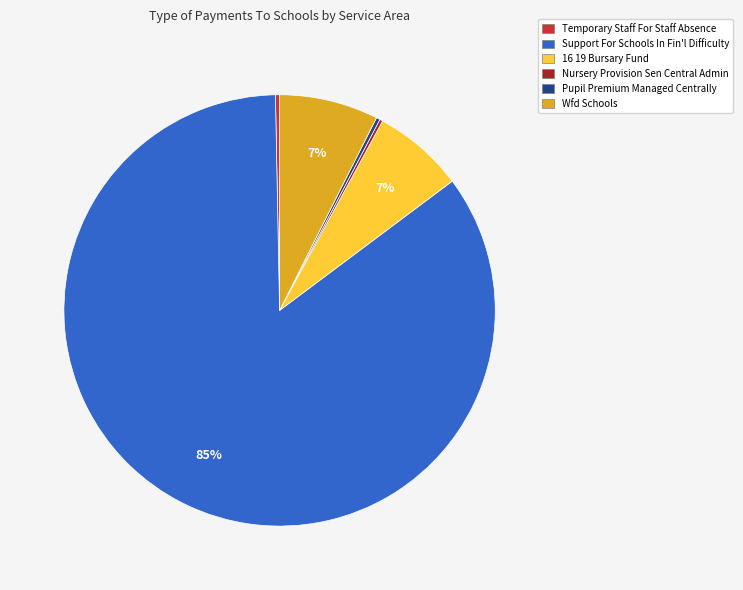

Which has a higher value, Support For Schools In Fin'l Difficulty or Pupil Premium Managed Centrally?

Support For Schools In Fin'l Difficulty